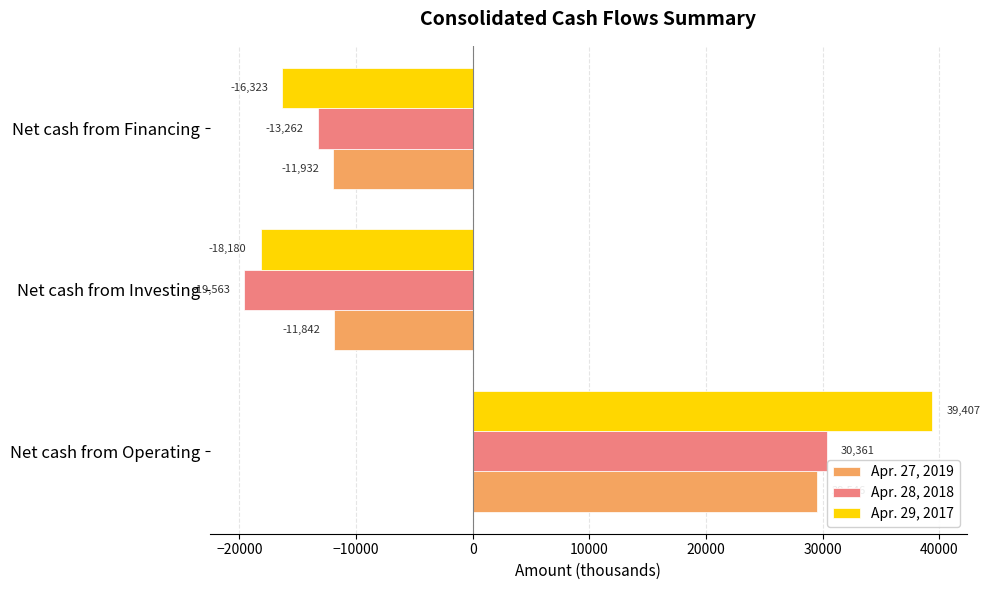

Which label corresponds to the smallest value in the chart?

Net cash from Investing